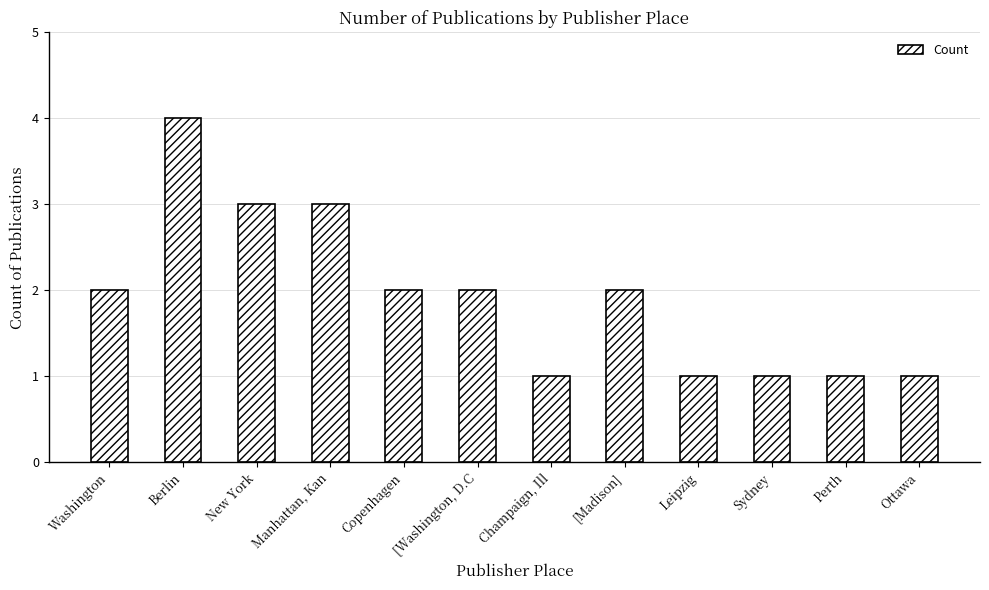

What value does the data have at Berlin?

4